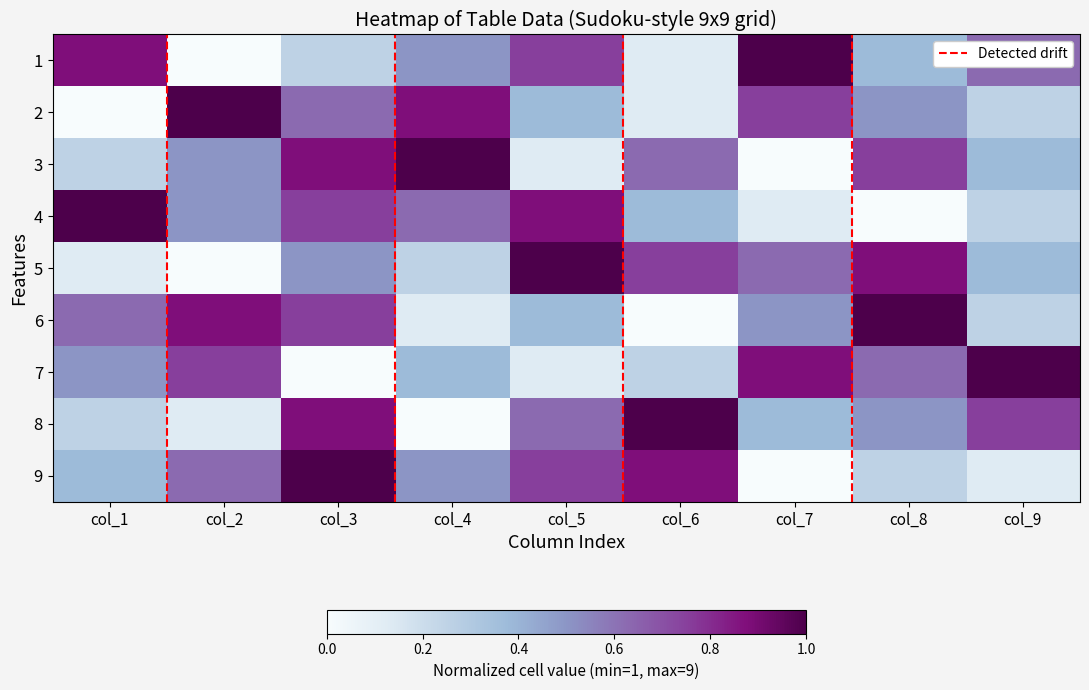

Reading left to right, extract all data points from this chart.

Row1: col_1=0.9	col_2=0.0	col_3=0.2	col_4=0.5	col_5=0.8	col_6=0.1	col_7=1.0	col_8=0.4	col_9=0.6
Row2: col_1=0.0	col_2=1.0	col_3=0.6	col_4=0.9	col_5=0.4	col_6=0.1	col_7=0.8	col_8=0.5	col_9=0.2
Row3: col_1=0.2	col_2=0.5	col_3=0.9	col_4=1.0	col_5=0.1	col_6=0.6	col_7=0.0	col_8=0.8	col_9=0.4
Row4: col_1=1.0	col_2=0.5	col_3=0.8	col_4=0.6	col_5=0.9	col_6=0.4	col_7=0.1	col_8=0.0	col_9=0.2
Row5: col_1=0.1	col_2=0.0	col_3=0.5	col_4=0.2	col_5=1.0	col_6=0.8	col_7=0.6	col_8=0.9	col_9=0.4
Row6: col_1=0.6	col_2=0.9	col_3=0.8	col_4=0.1	col_5=0.4	col_6=0.0	col_7=0.5	col_8=1.0	col_9=0.2
Row7: col_1=0.5	col_2=0.8	col_3=0.0	col_4=0.4	col_5=0.1	col_6=0.2	col_7=0.9	col_8=0.6	col_9=1.0
Row8: col_1=0.2	col_2=0.1	col_3=0.9	col_4=0.0	col_5=0.6	col_6=1.0	col_7=0.4	col_8=0.5	col_9=0.8
Row9: col_1=0.4	col_2=0.6	col_3=1.0	col_4=0.5	col_5=0.8	col_6=0.9	col_7=0.0	col_8=0.2	col_9=0.1